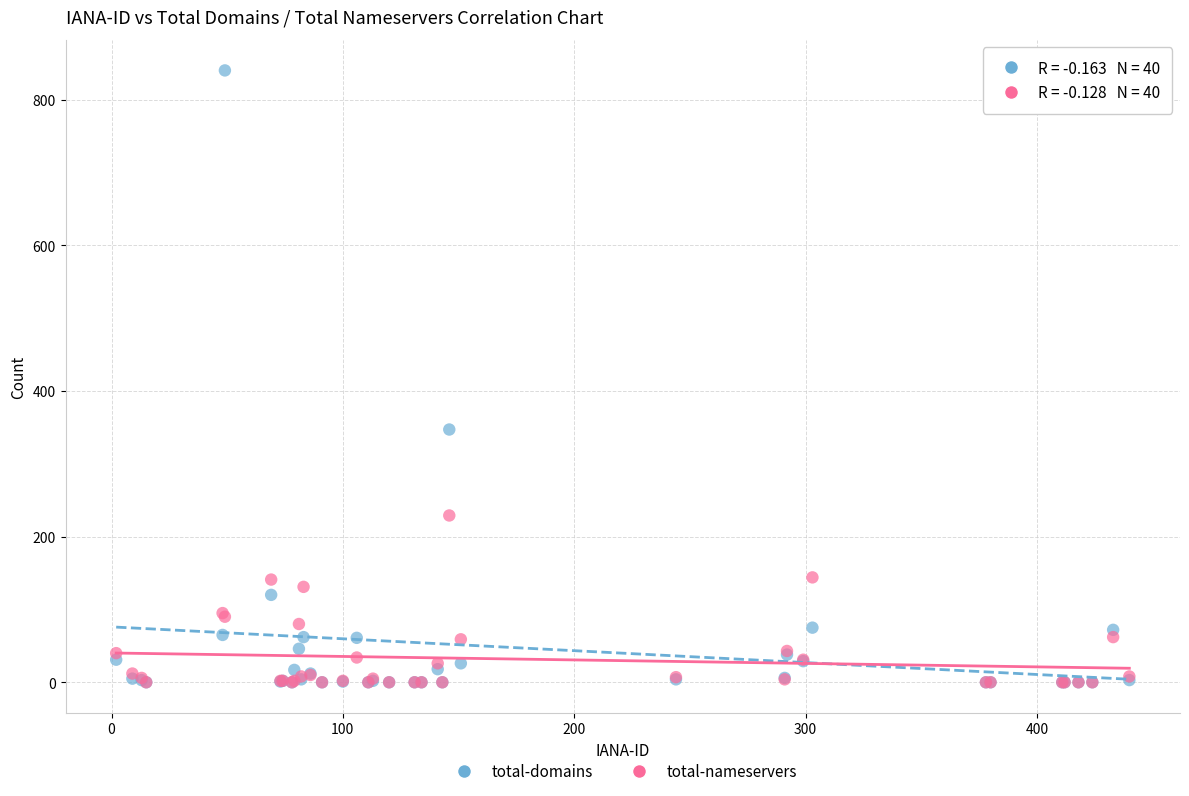

In the total-domains series, what Y value is closest to 420?

347